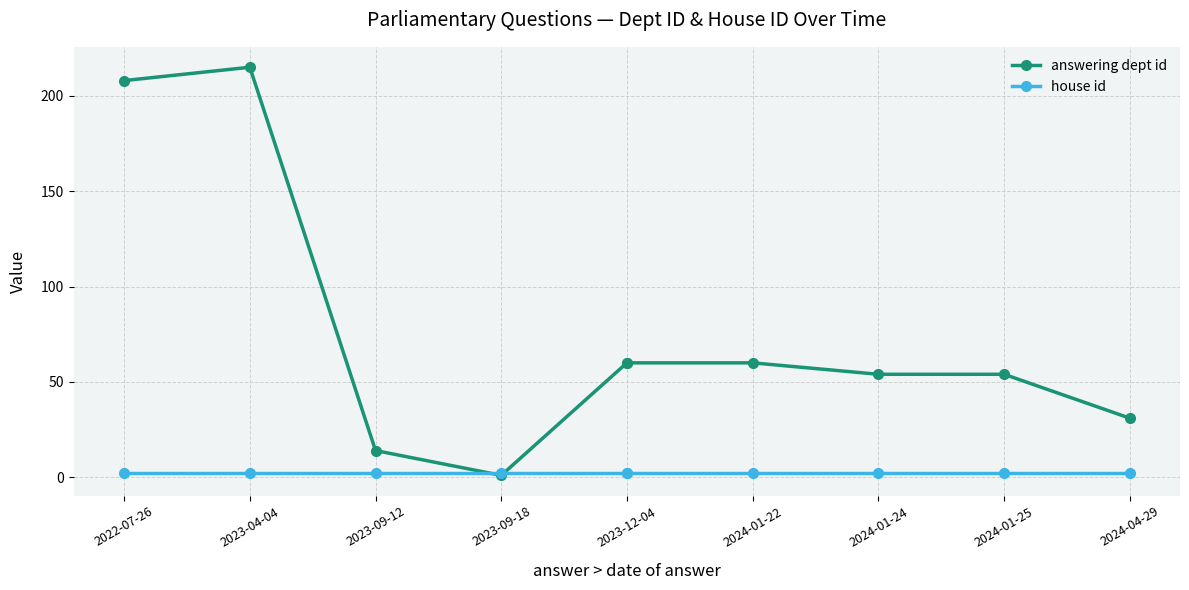

True or false: answering dept id has more than 2 points higher than both neighbors.

False